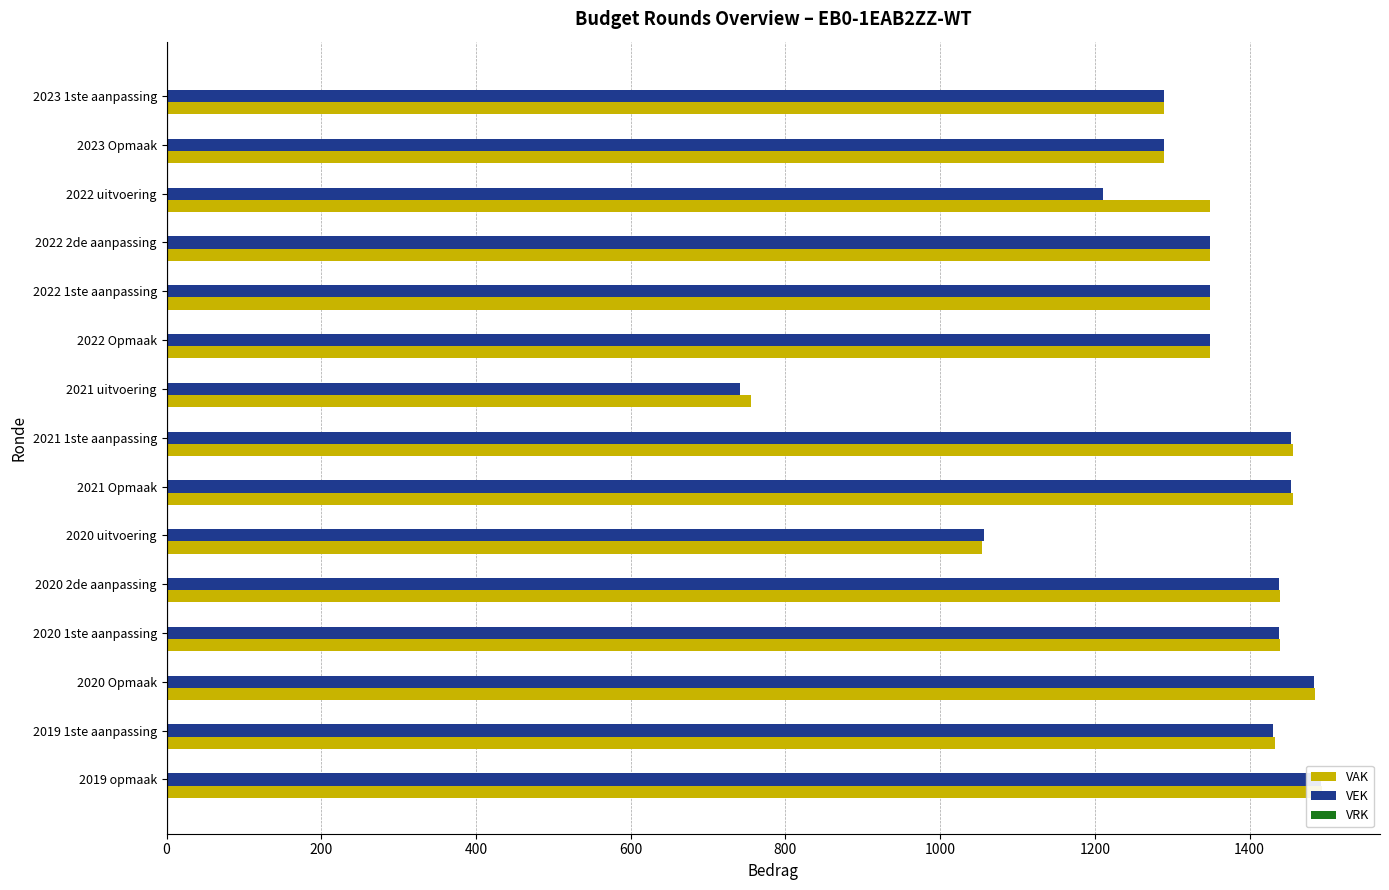

True or false: VRK has a value of 0.2 at 1200.

True